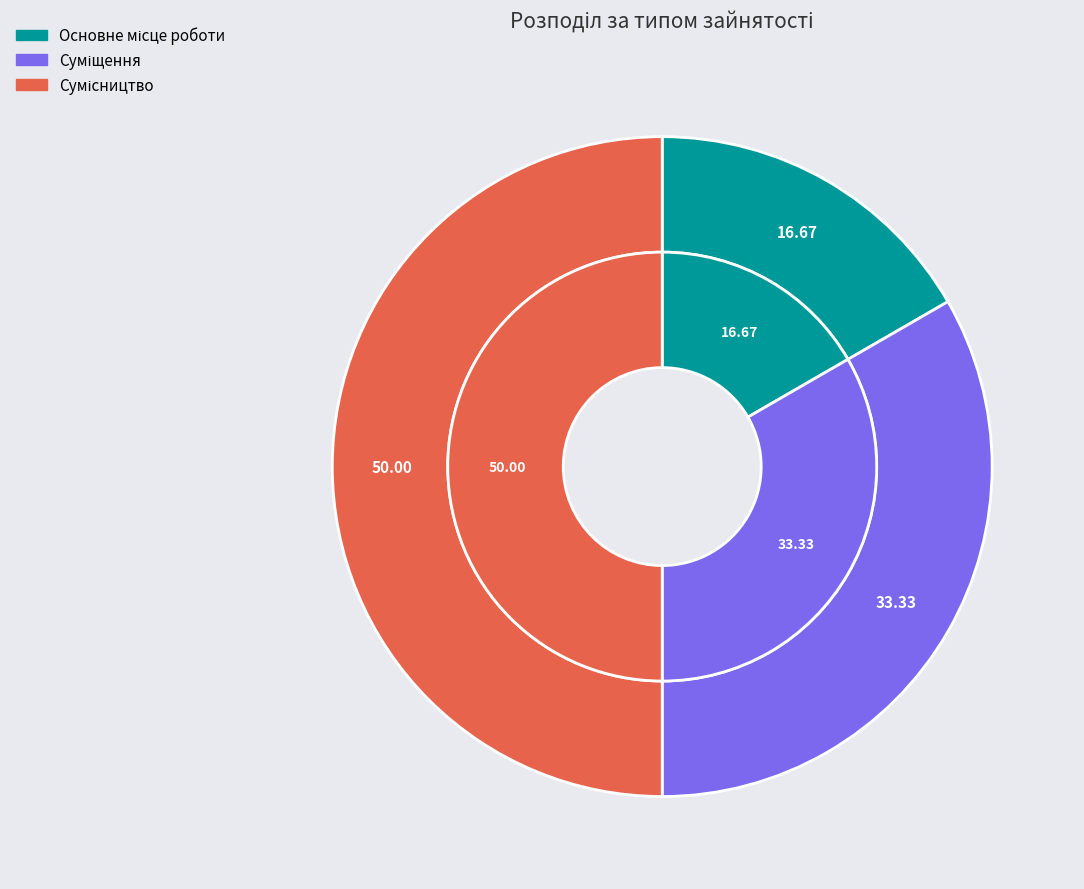

The Основне місце роботи slice represents 2% of the pie. True or false?

False